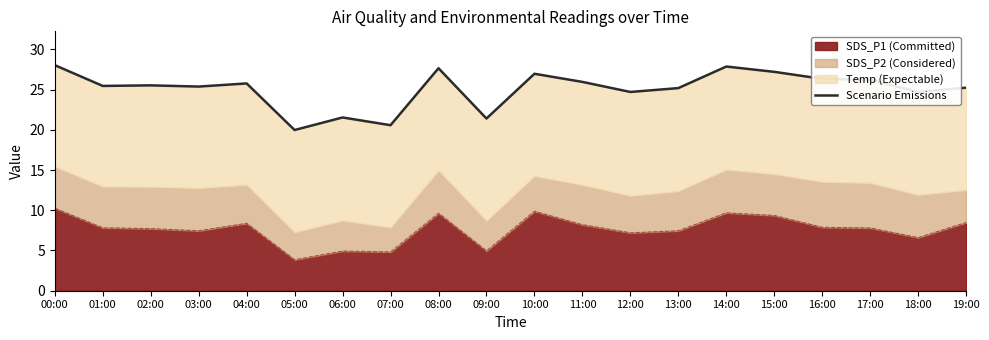

Rank the categories by value from lowest to highest.

05:00, 07:00, 09:00, 06:00, 12:00, 18:00, 13:00, 19:00, 03:00, 01:00, 02:00, 04:00, 11:00, 17:00, 16:00, 10:00, 15:00, 08:00, 14:00, 00:00